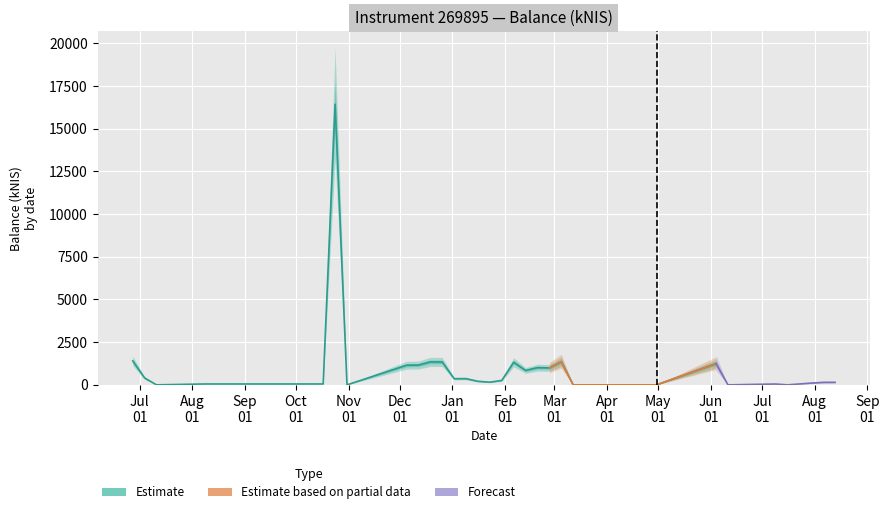

True or false: Partial Data and Estimate (upper) cross at least once.

False